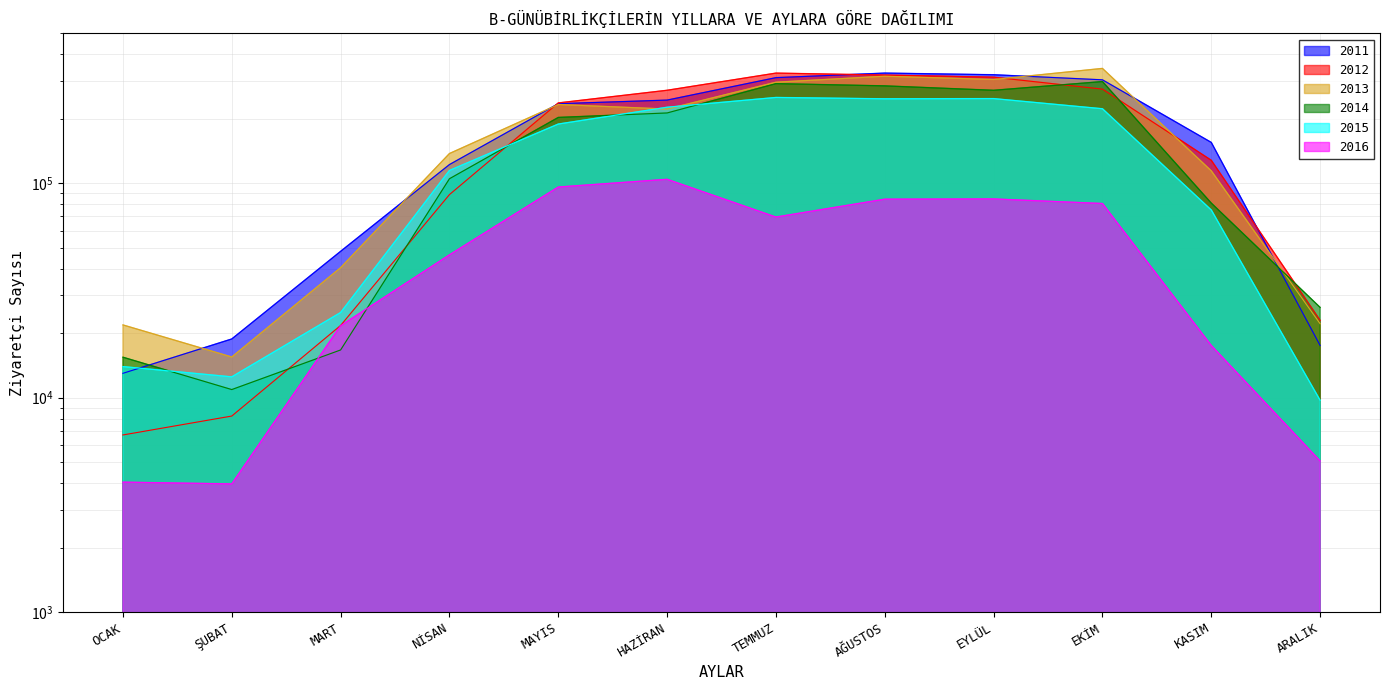

What is the difference between the maximum and minimum values in the 2013 series?

327684